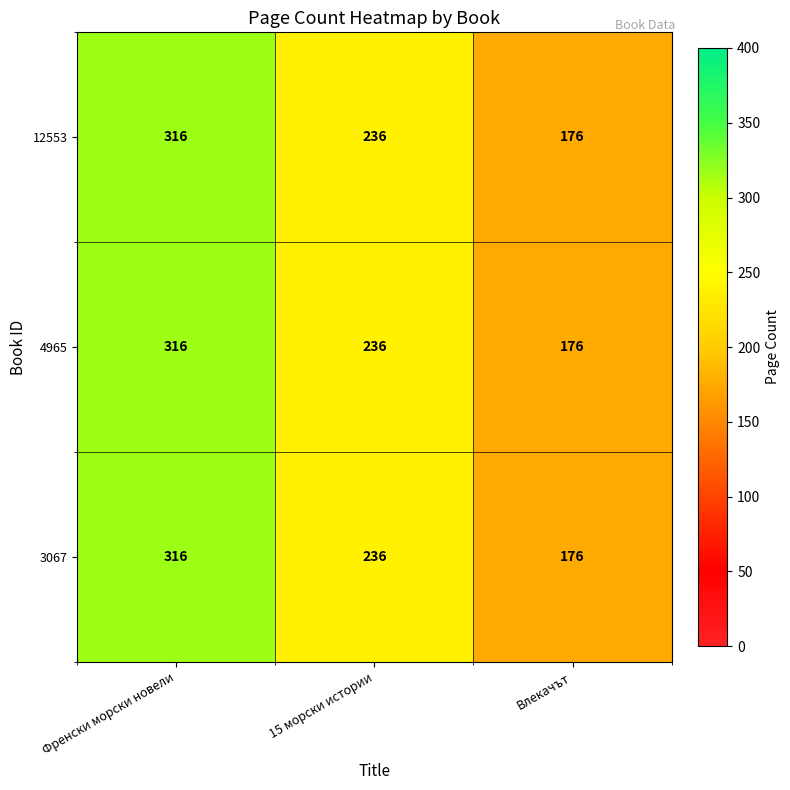

What is the difference between the maximum and minimum values in the 4965 series?

140